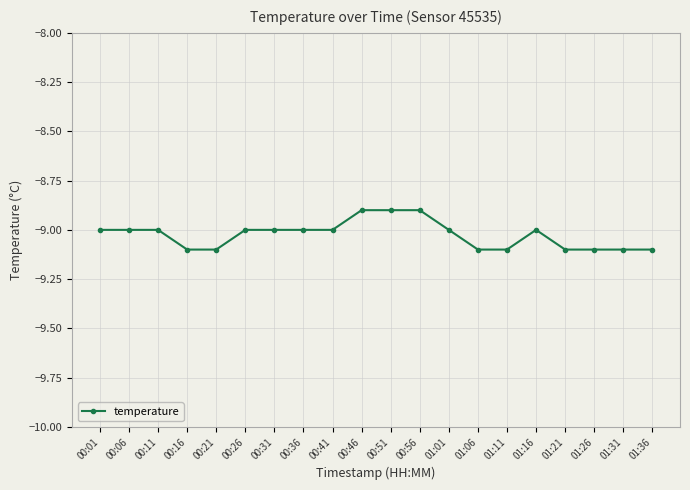

What is the difference between the maximum and second lowest values?

0.2